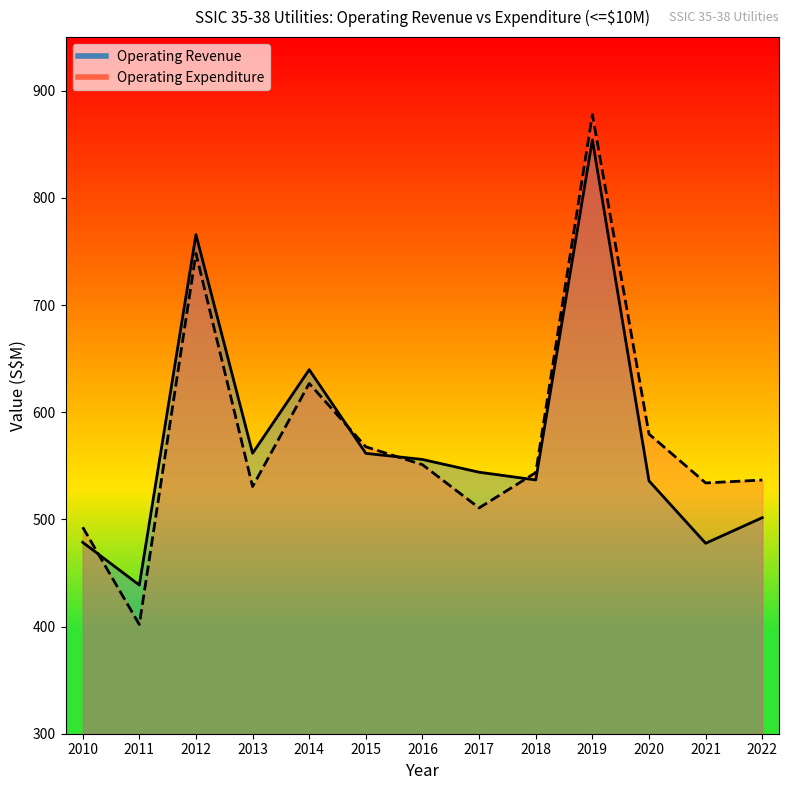

Where does the Operating Expenditure series first go above 543?

2012